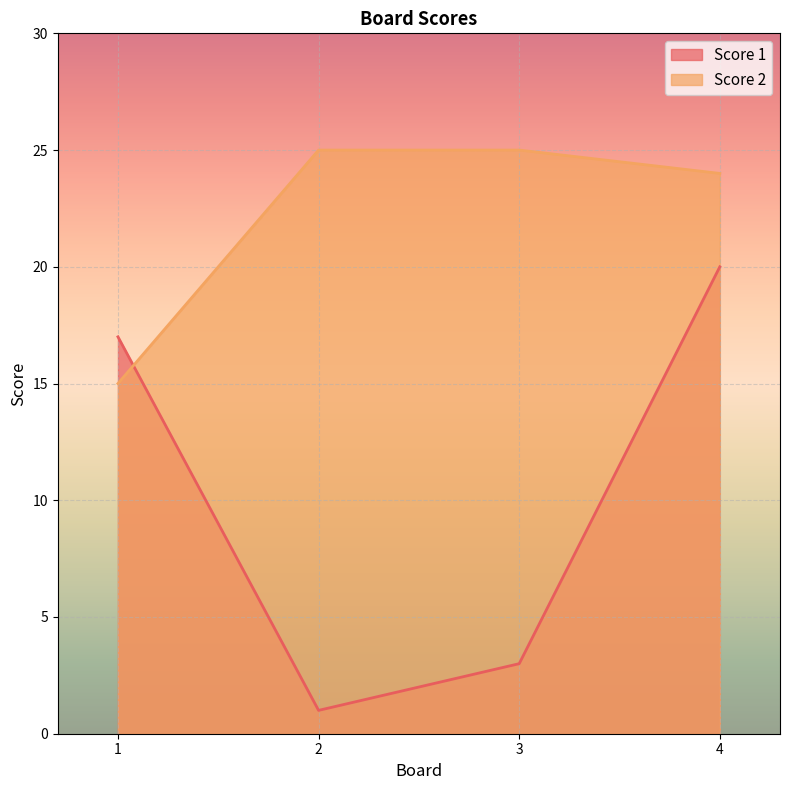

What is the value of the Score 1 point at the 1st from the left?

17